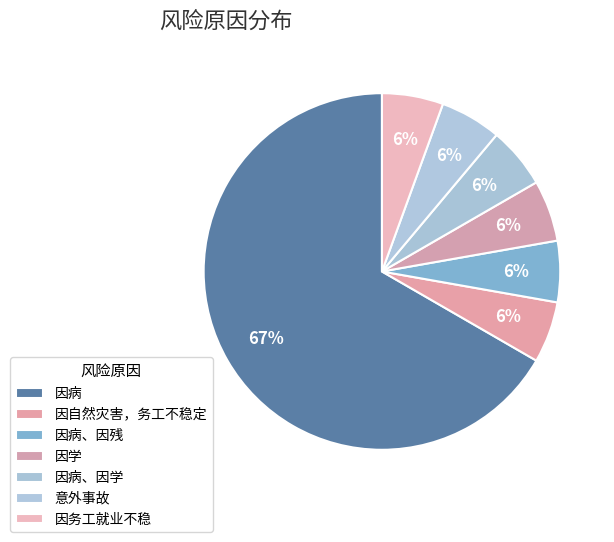

How many segments does this pie chart have?

7